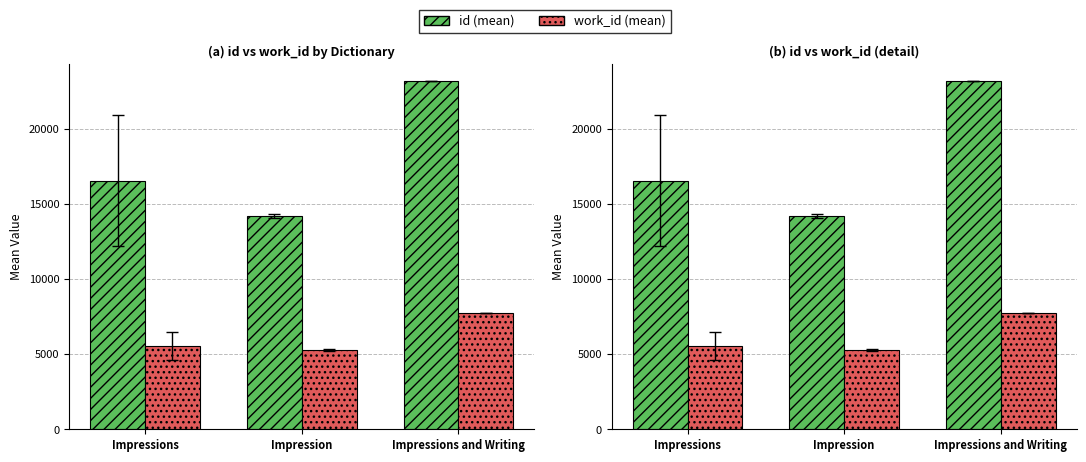

At which category is the sum across all series the highest?

Impressions and Writing